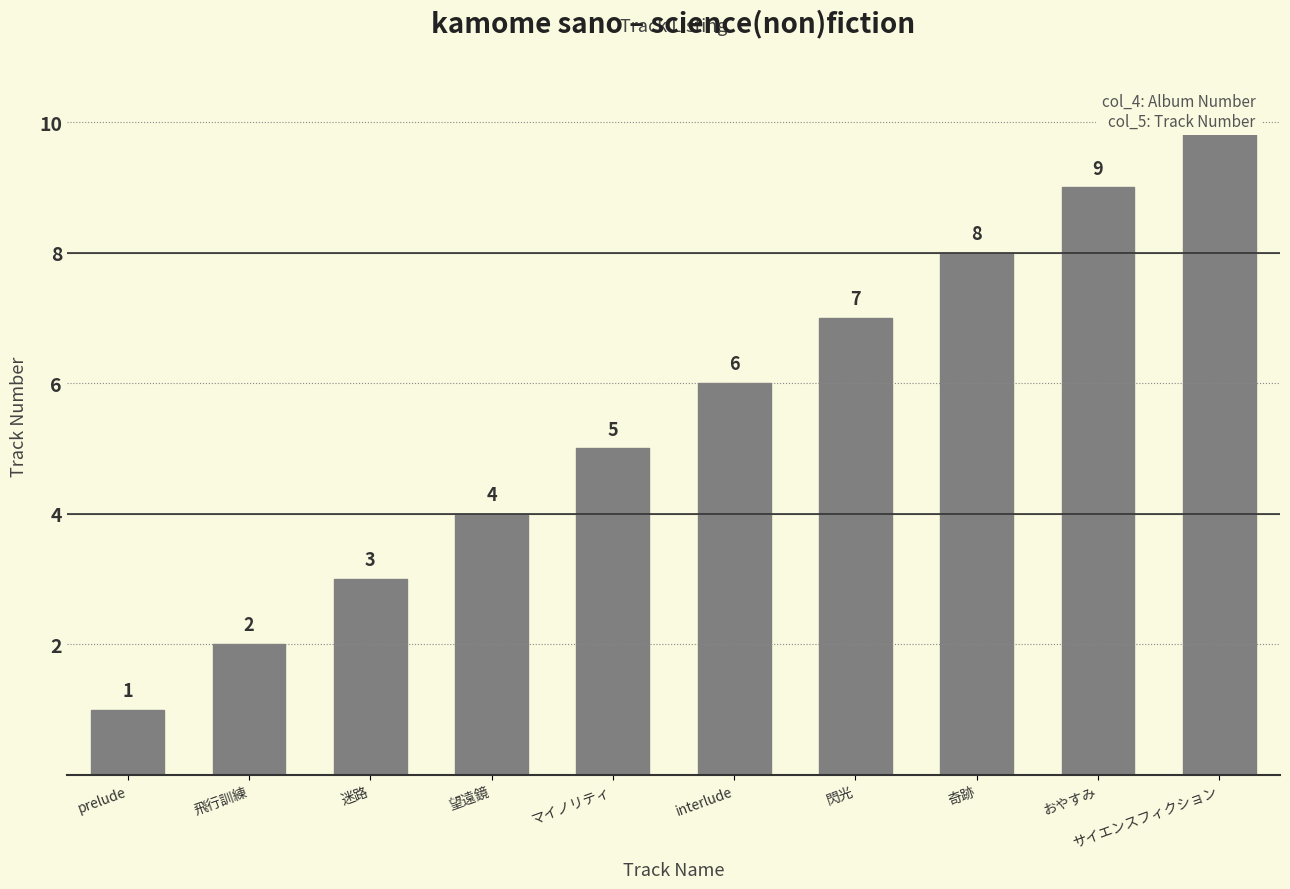

The chart shows a value of 2 at 飛行訓練. True or false?

True